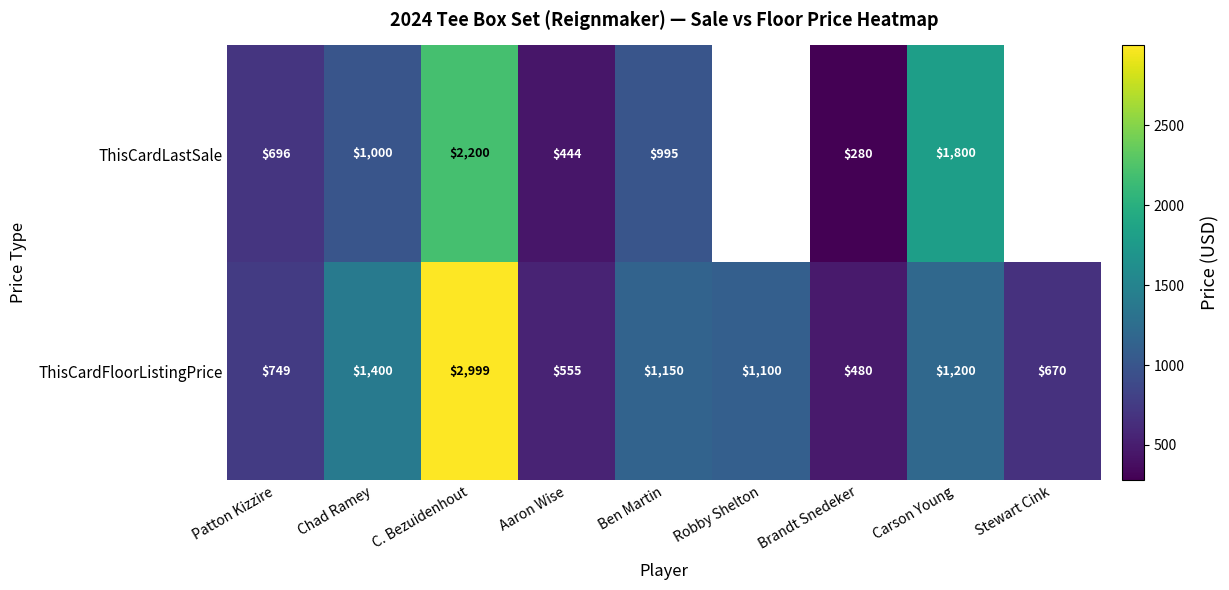

At C. Bezuidenhout, list the series in order from largest to smallest.

ThisCardFloorListingPrice, ThisCardLastSale